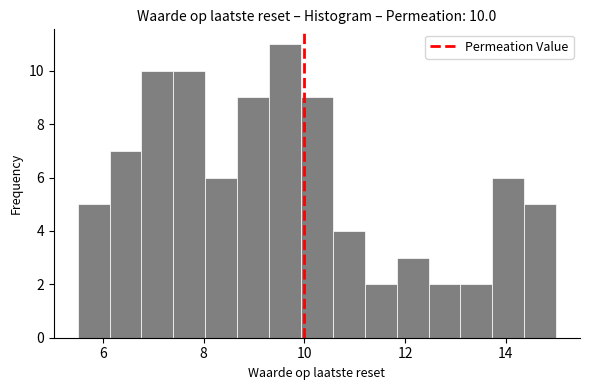

Read against the x-axis, roughly where is the centre of the tallest bar?

9.6